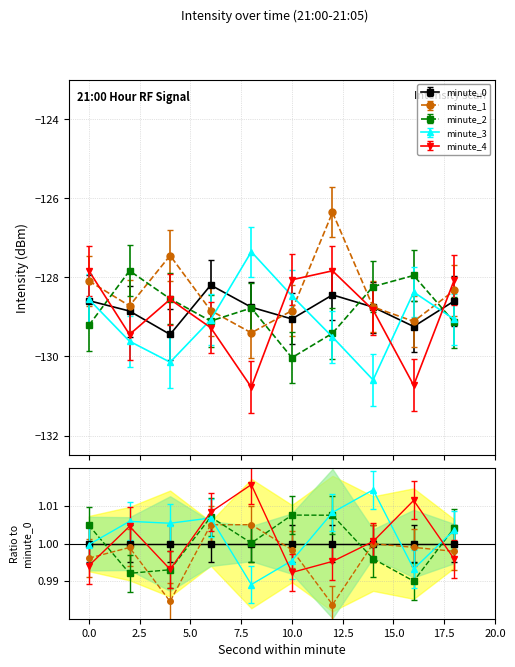

Which series has the widest spread of values?

minute_3